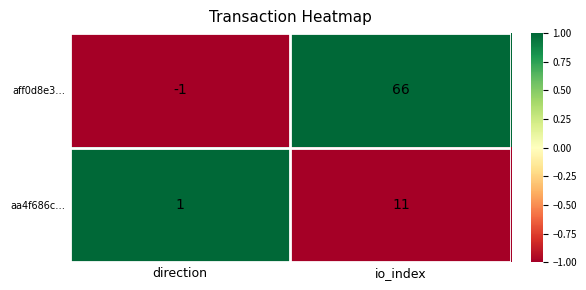

Which series has the largest total across all categories?

aff0d8e3…